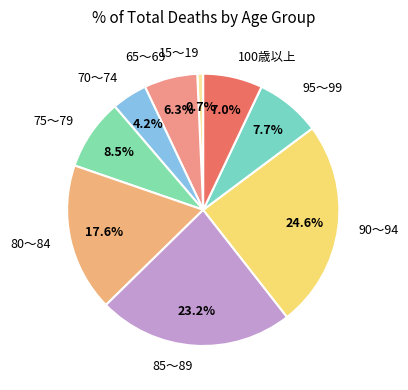

Does any single category account for the majority?

No